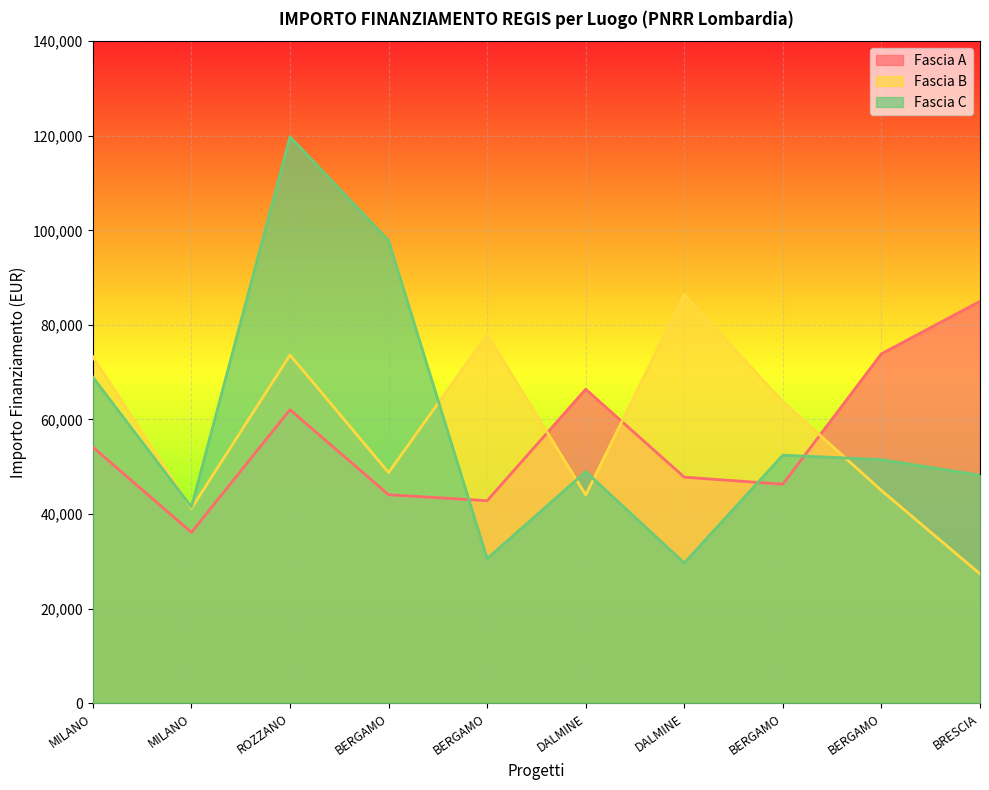

What is the greatest value displayed?

119783.4